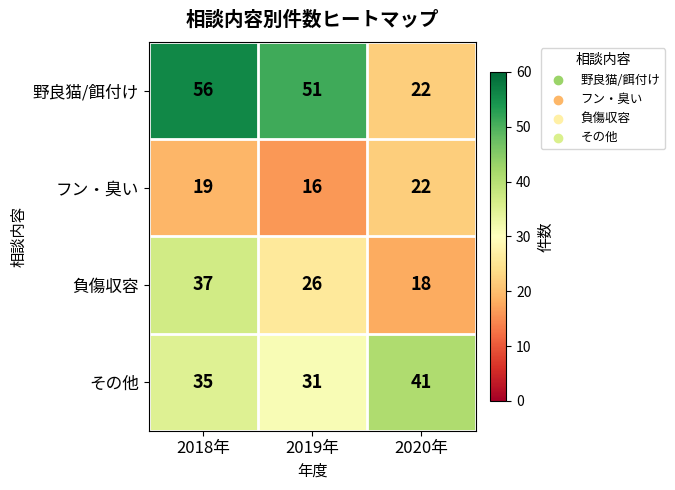

Which category has the lowest value across all series?

2019年